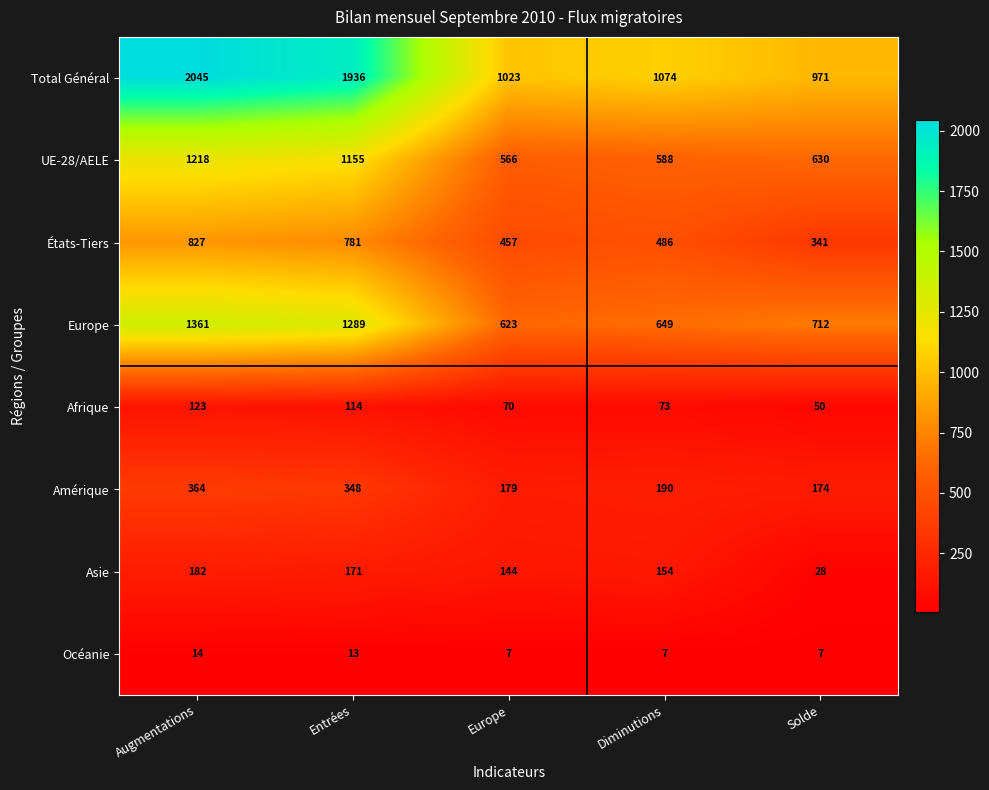

Which series has the largest total across all categories?

Total Général